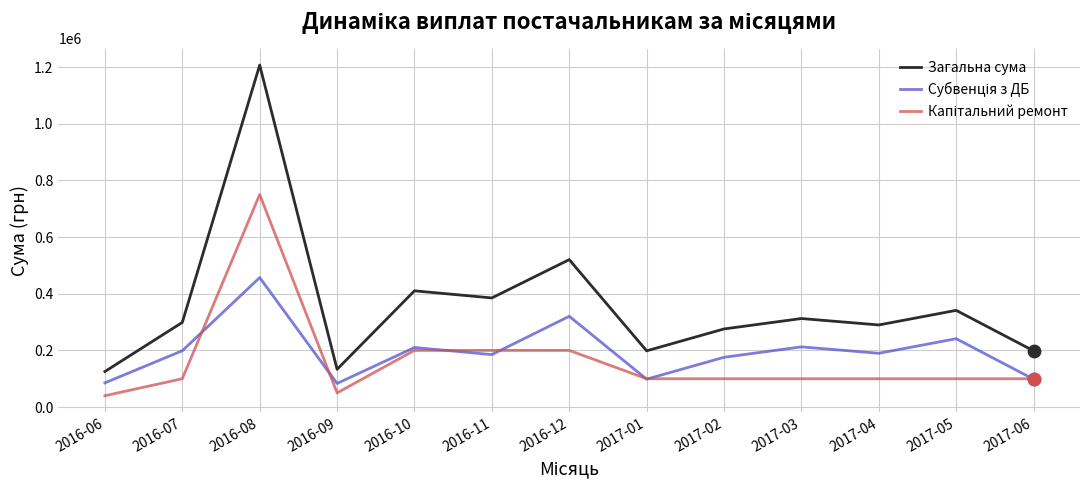

Between 2016-06 and 2017-03, which series saw the biggest shift?

Загальна сума